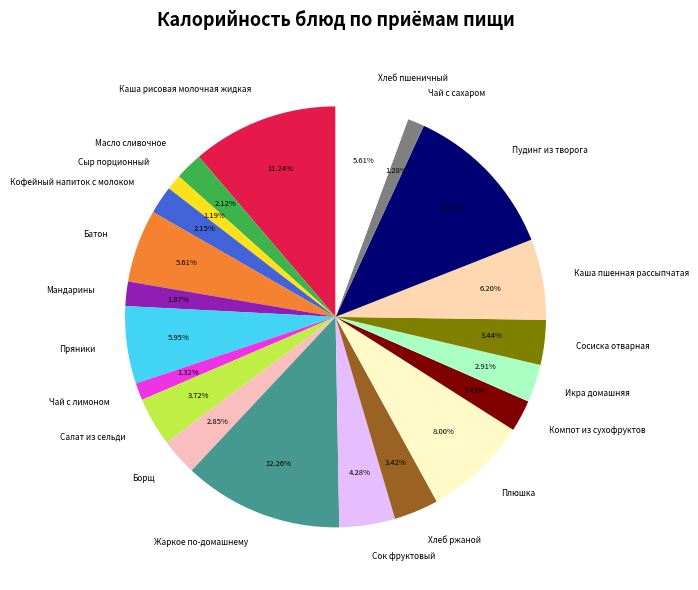

Approximately how many times larger is the value at Салат из сельди compared to Плюшка?

0.5